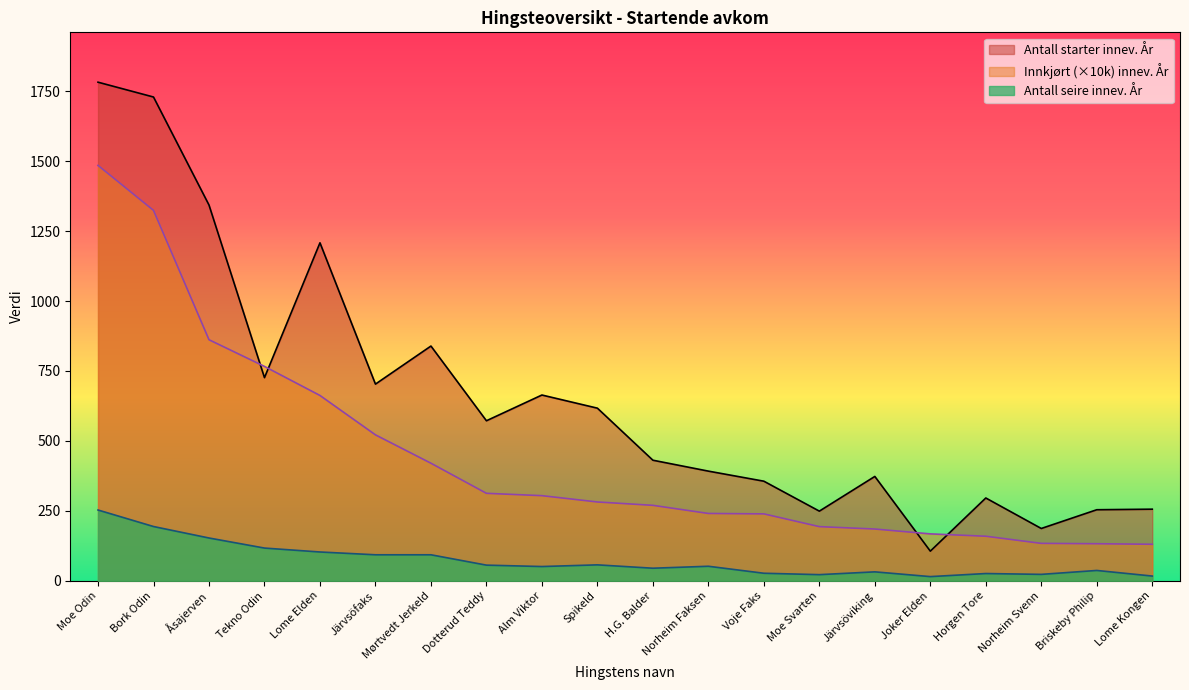

List the series in order of their overall mean, lowest first.

Antall seire innev. År, Innkjørt (×10k) innev. År, Antall starter innev. År